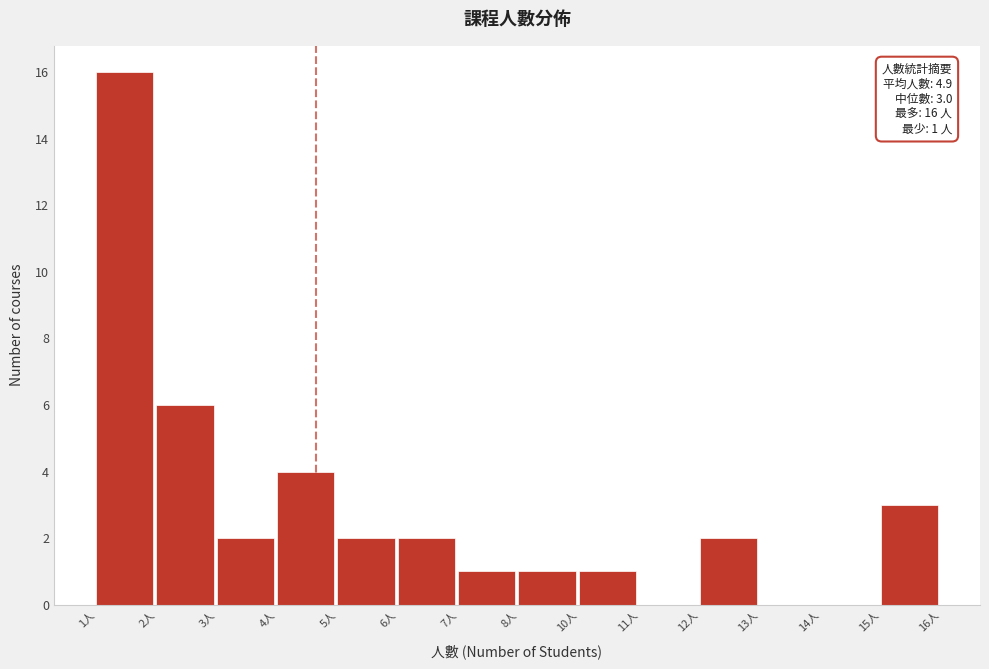

Reading left to right, list all the values displayed in this chart.

1人=16	2人=6	3人=2	4人=4	5人=2	6人=2	7人=1	8人=1	10人=1	11人=0	12人=2	13人=0	14人=0	15人=3